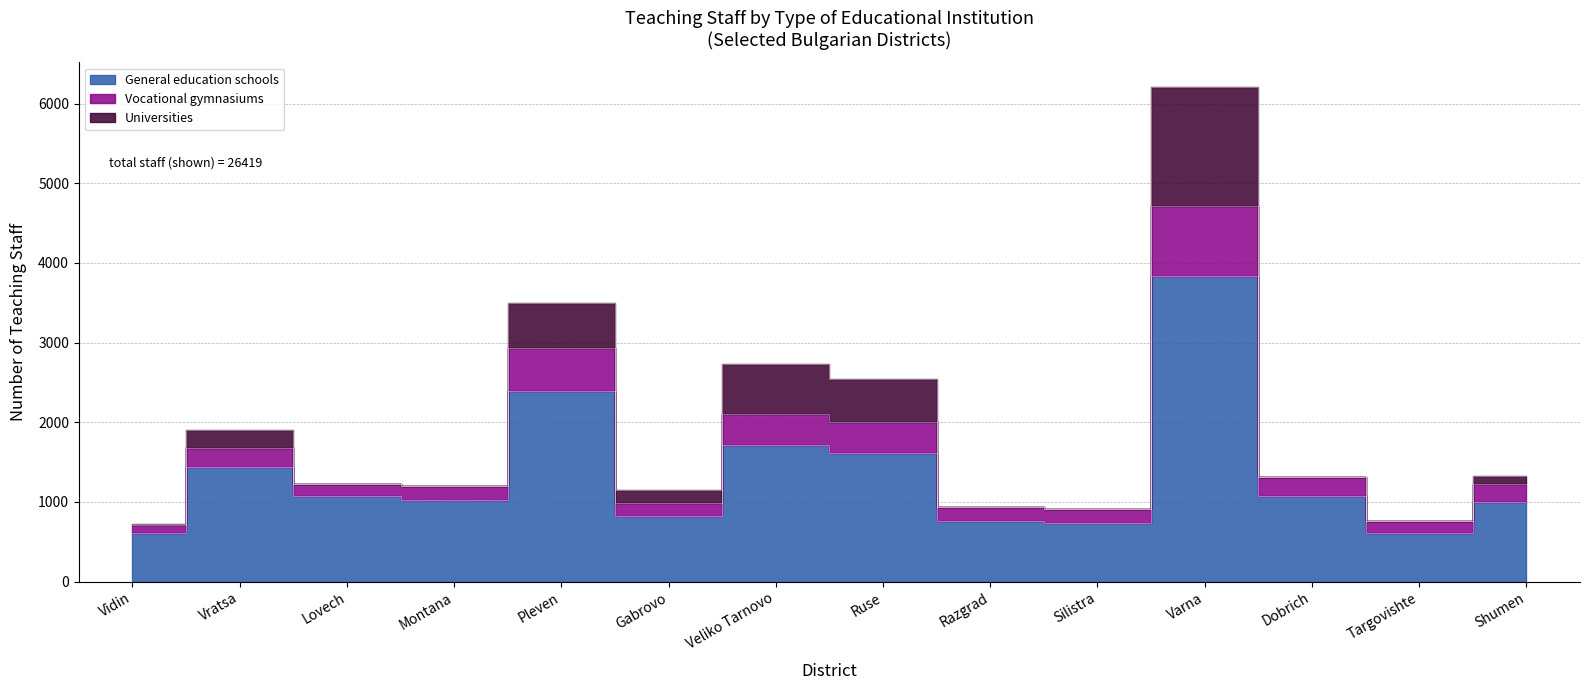

Which has a higher value, Vidin or Pleven?

Pleven